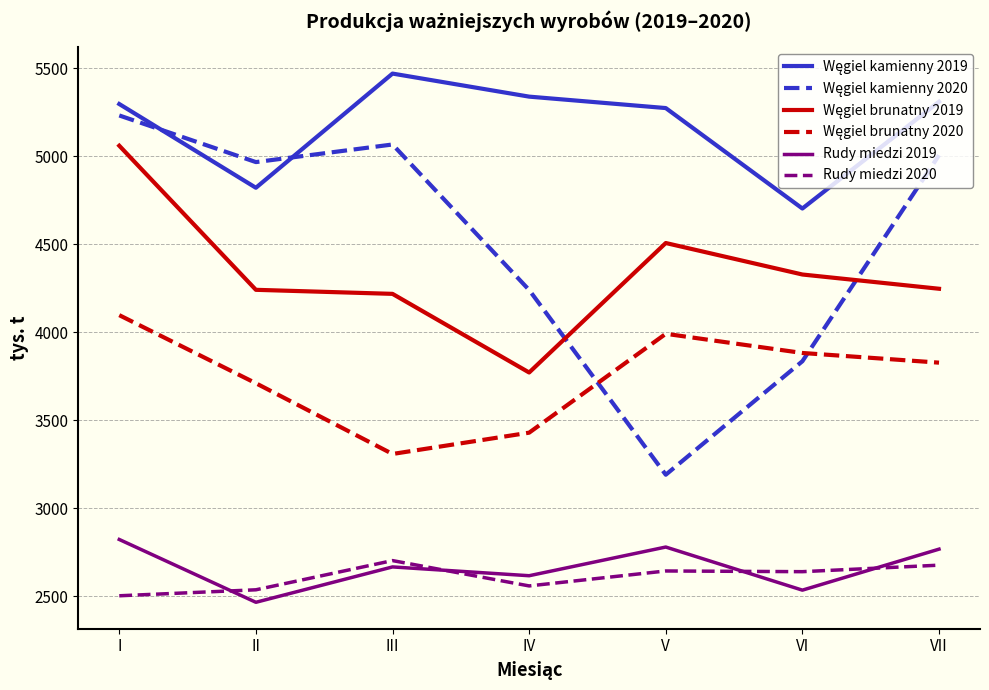

What is the difference between the maximum and minimum values in the Rudy miedzi 2020 series?

200